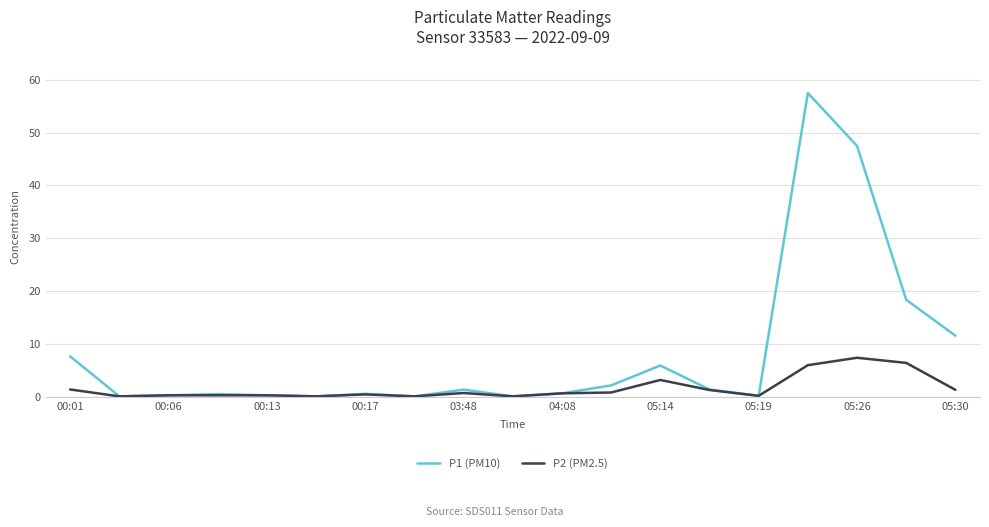

What is the highest value of the P2 (PM2.5) series?

7.4